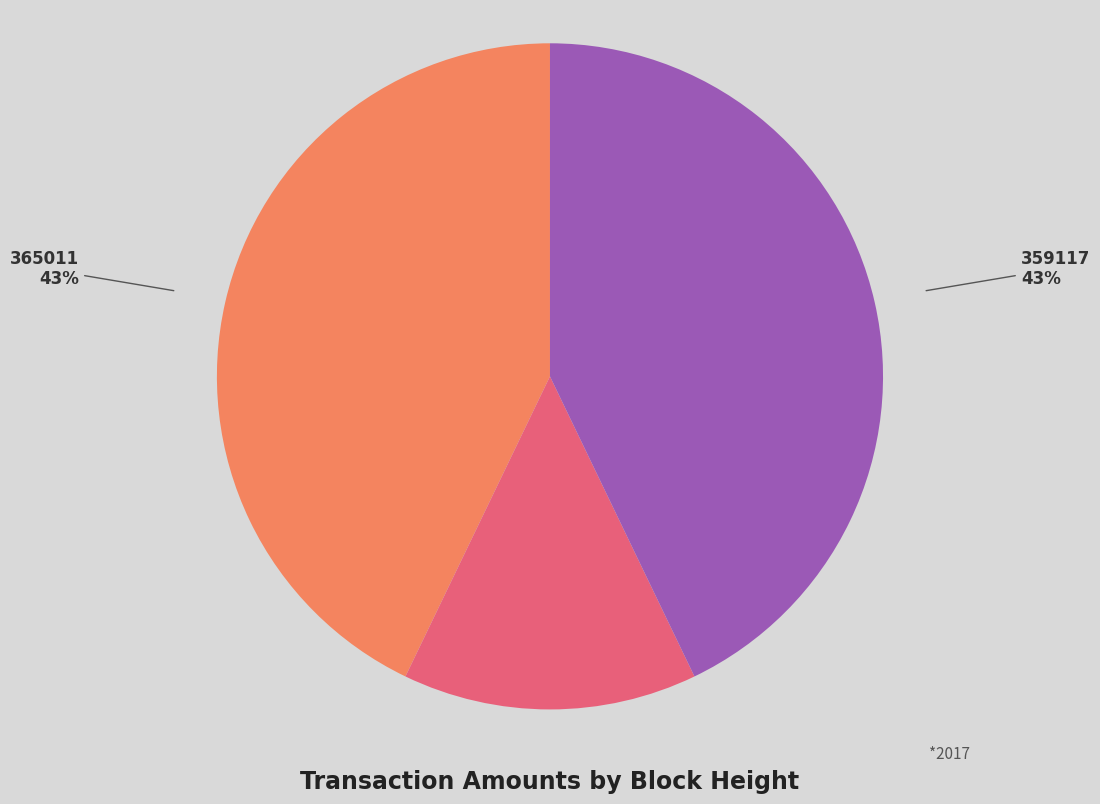

To the nearest percent, what is the difference between the 363775 and 359117 slice percentages?

29%